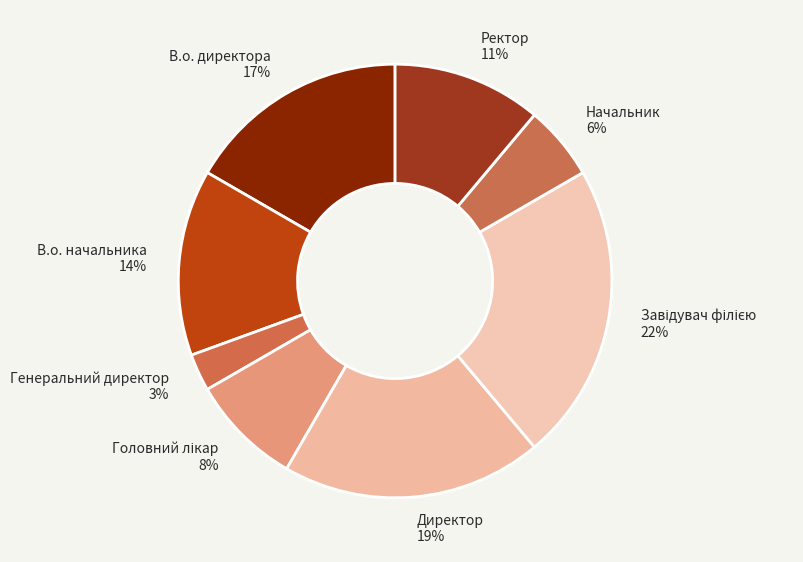

Is it true that Начальник 6% is 6% of the pie?

True